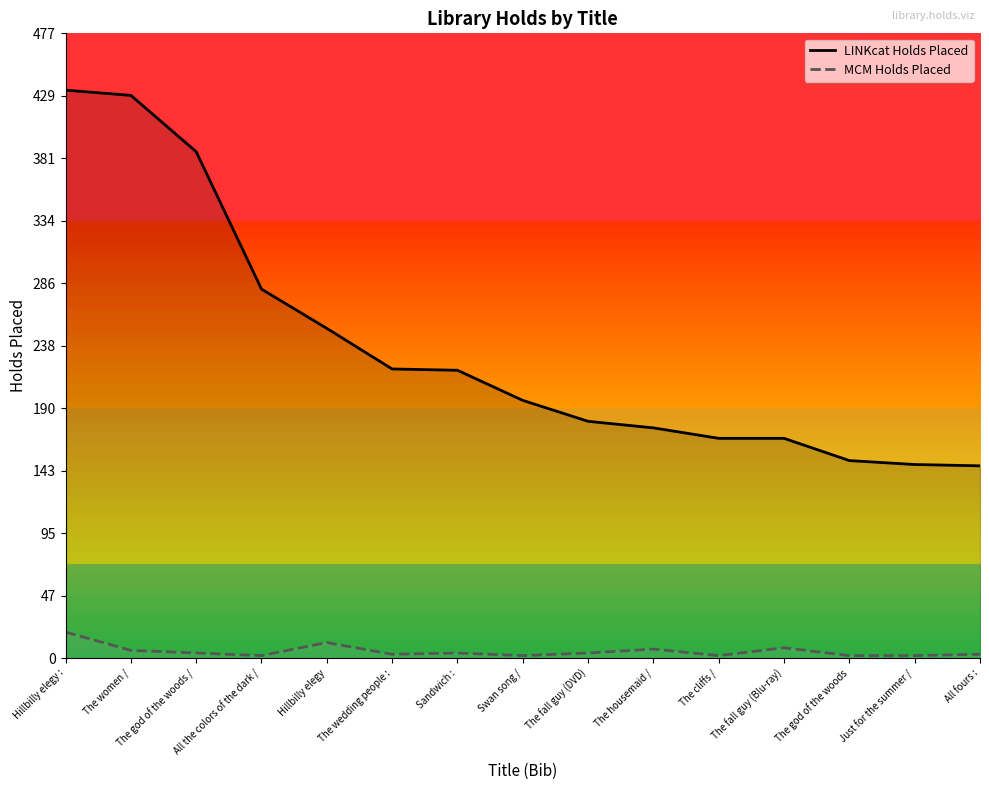

Which has a higher value, Swan song / or The housemaid /?

Swan song /